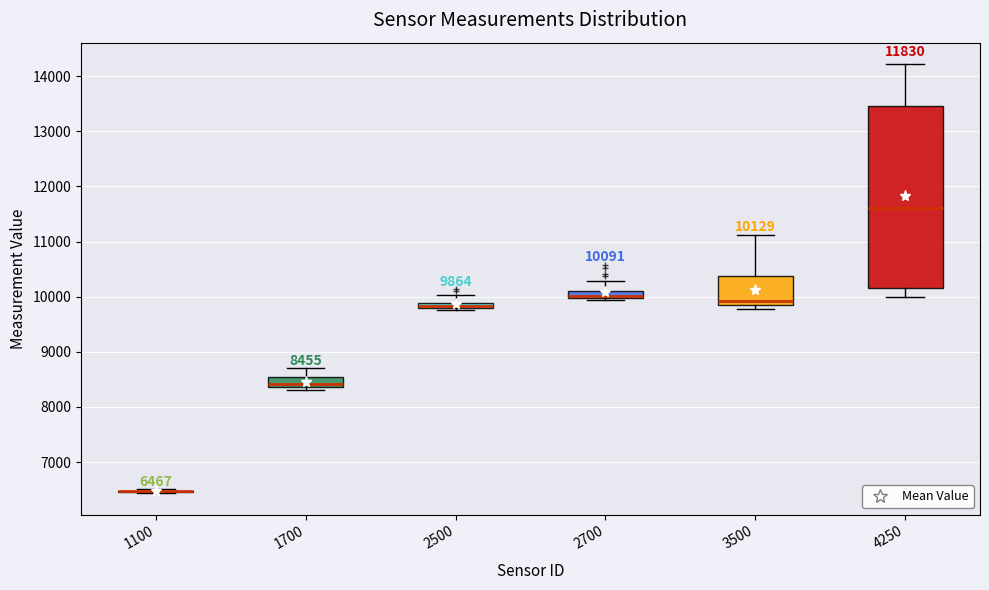

Comparing the boxes themselves (not the whiskers), which one is the tallest?

4250